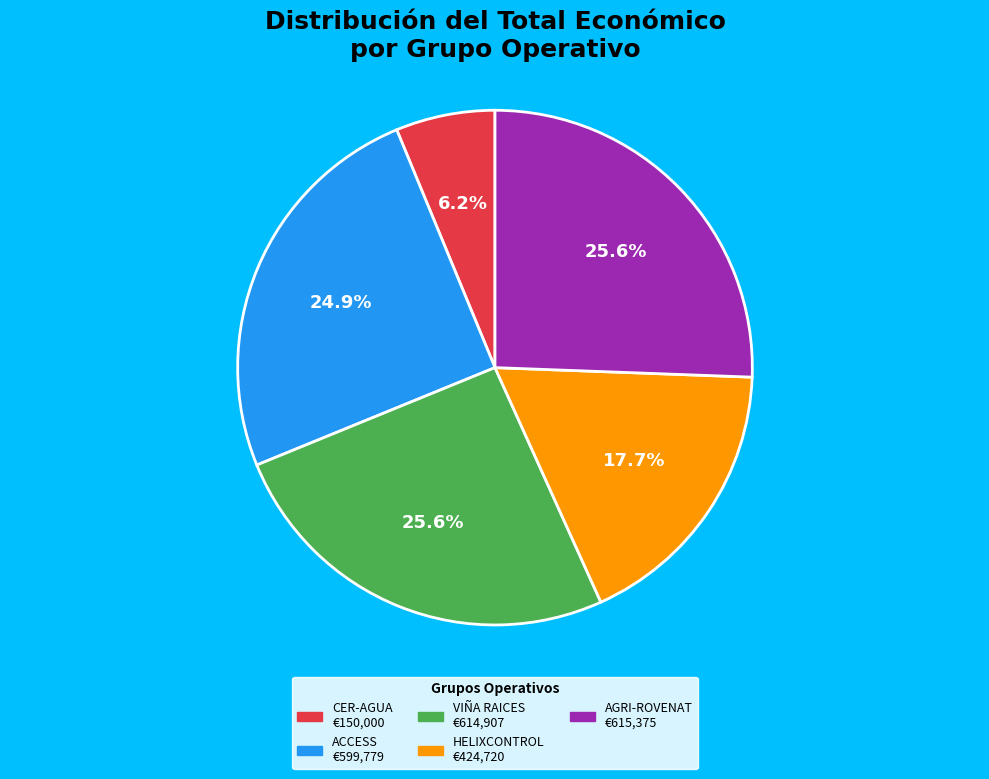

Is VIÑA RAICES the majority of the pie?

No